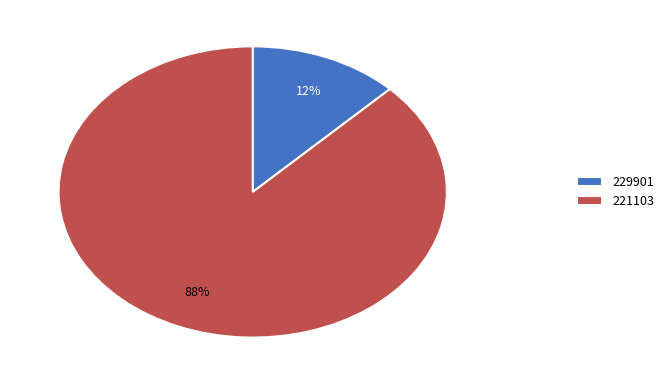

Does 221103 account for over 50% of the chart?

Yes